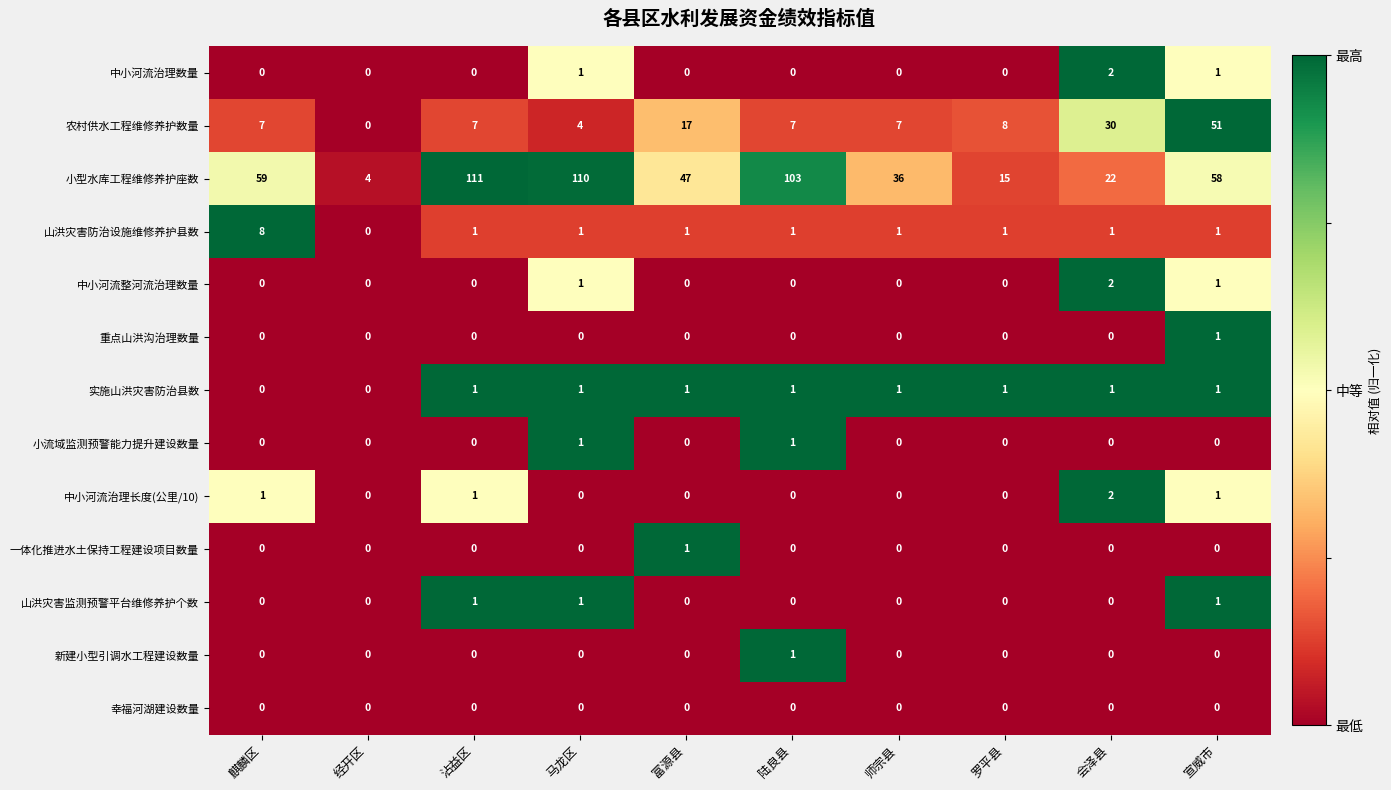

What is the sum of the 小型水库工程维修养护座数 values at 陆良县 and 麒麟区?

162